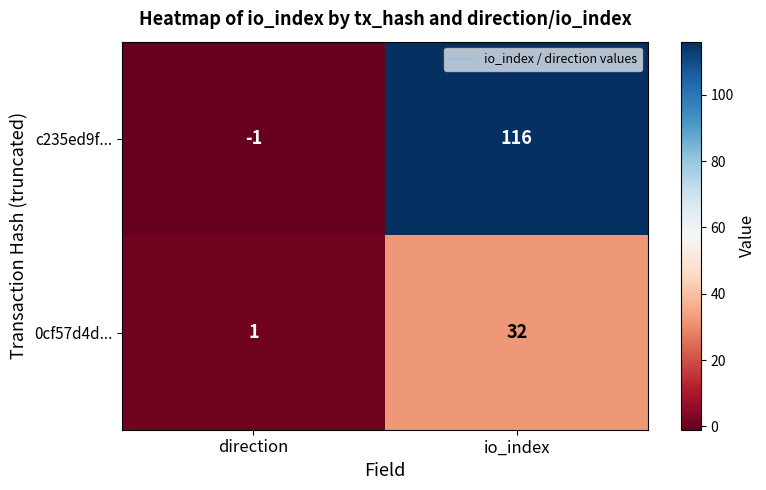

Reading right to left, extract all data points from this chart.

c235ed9f...: io_index=116	direction=-1
0cf57d4d...: io_index=32	direction=1